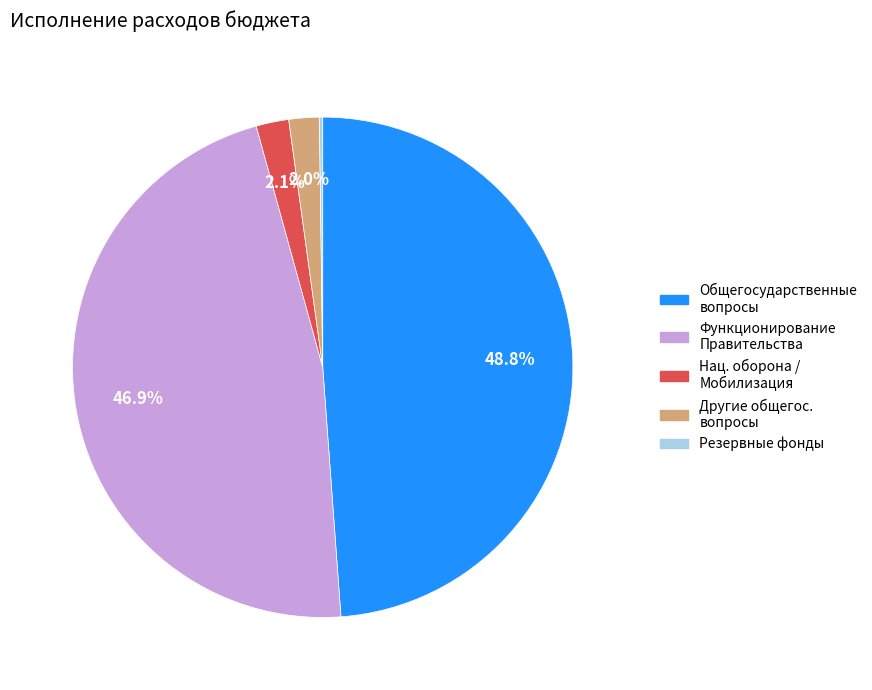

To the nearest percent, what is the average slice percentage?

20%